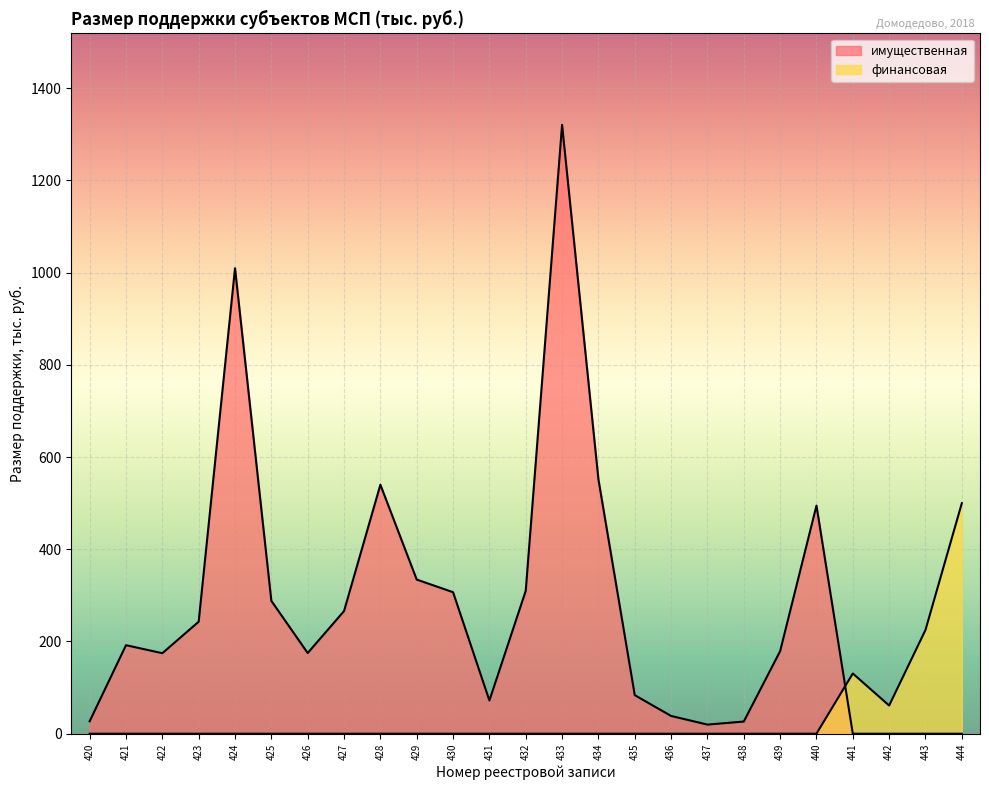

What is the sum of all финансовая values?

916.7